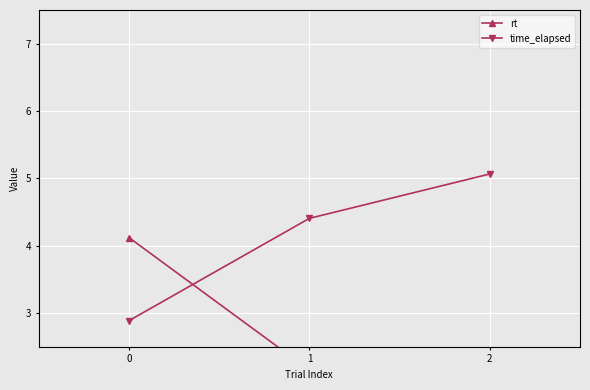

What is the average value of the time_elapsed series?

4.1